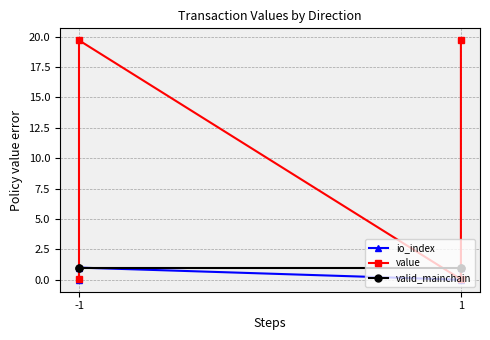

What are all the series names shown in the legend?

io_index, value, valid_mainchain